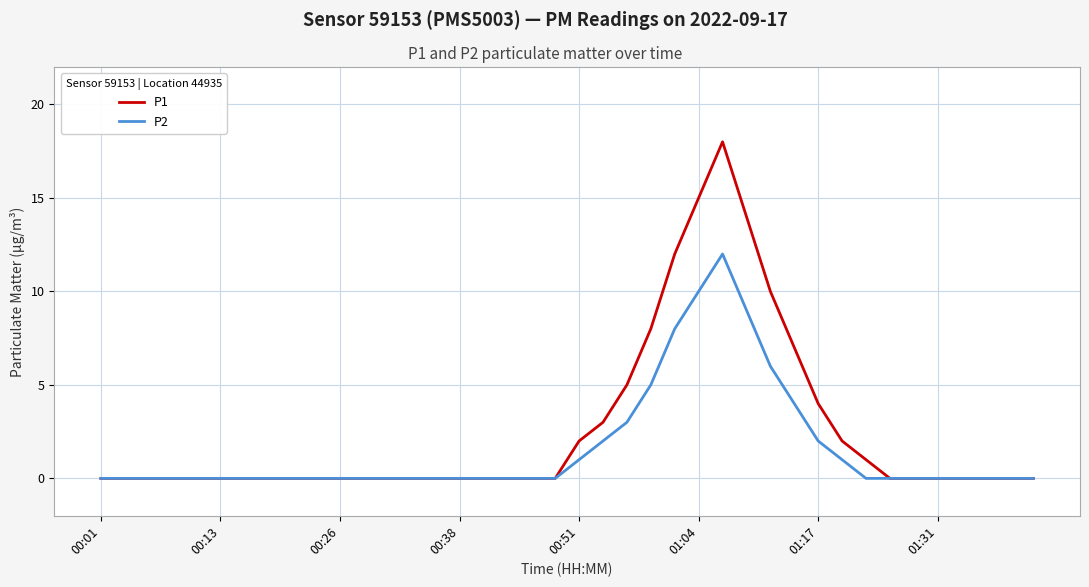

Which series has the widest spread of values?

P1